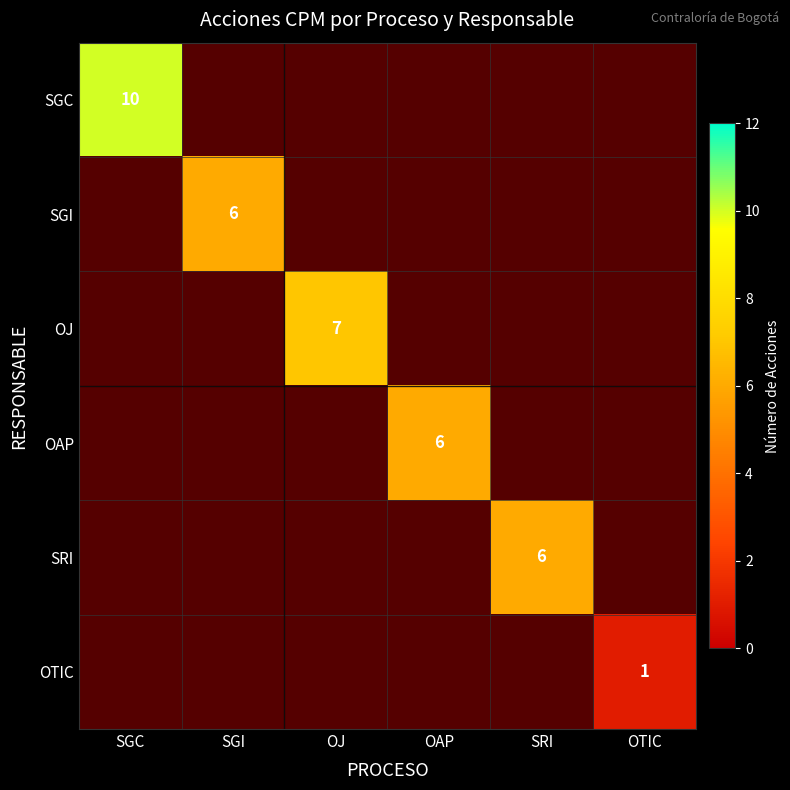

True or false: OJ has a value of 7 at OJ.

True